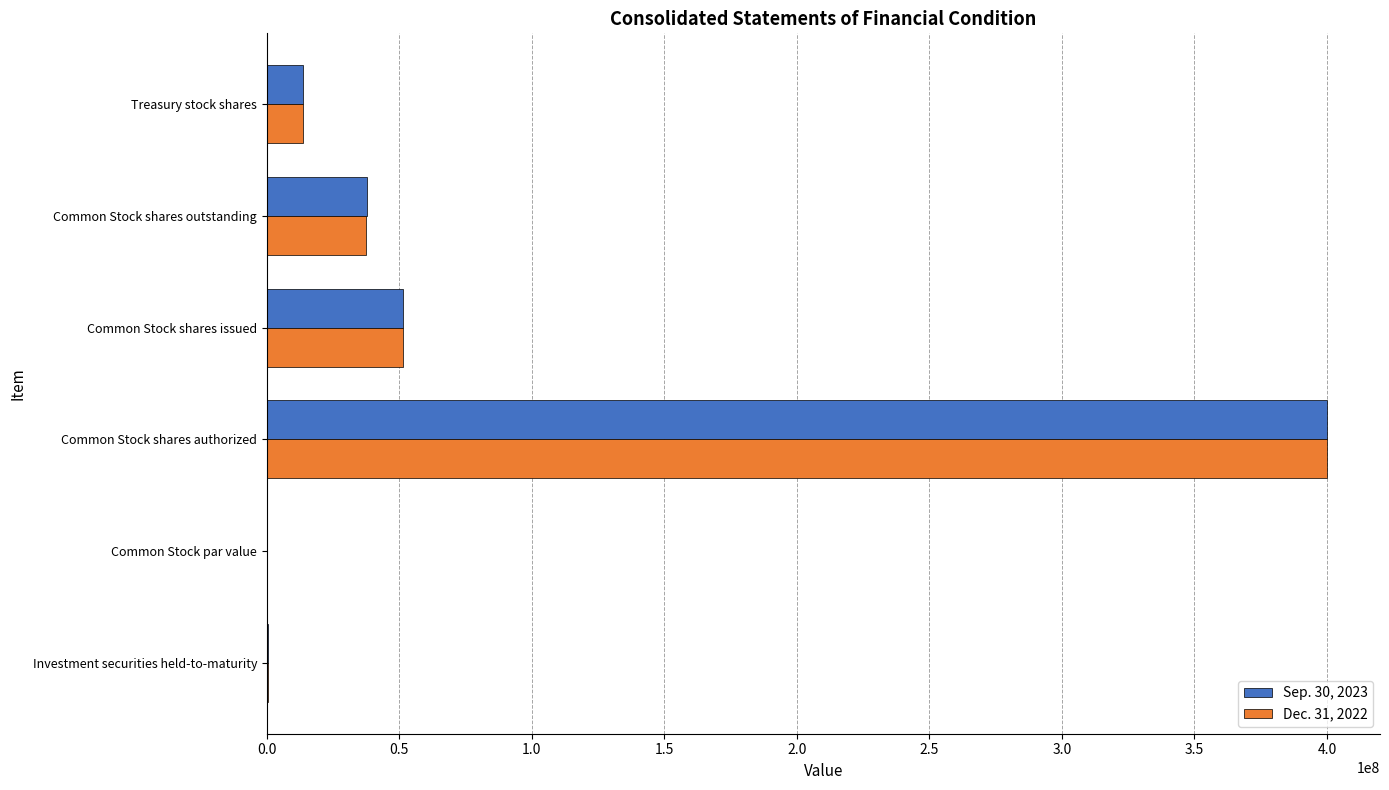

What is the total value across all series at Common Stock shares issued?

102975814.0